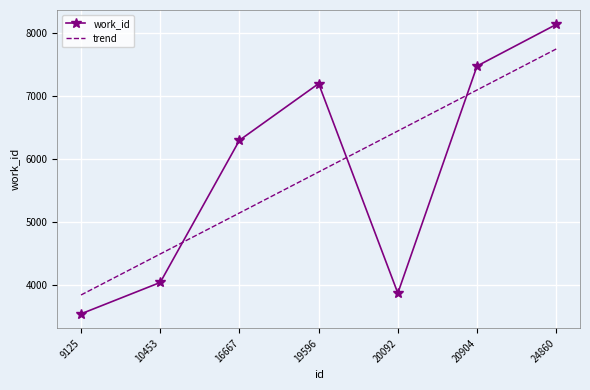

What is the difference between the second highest and second lowest values in the trend series?

2603.1